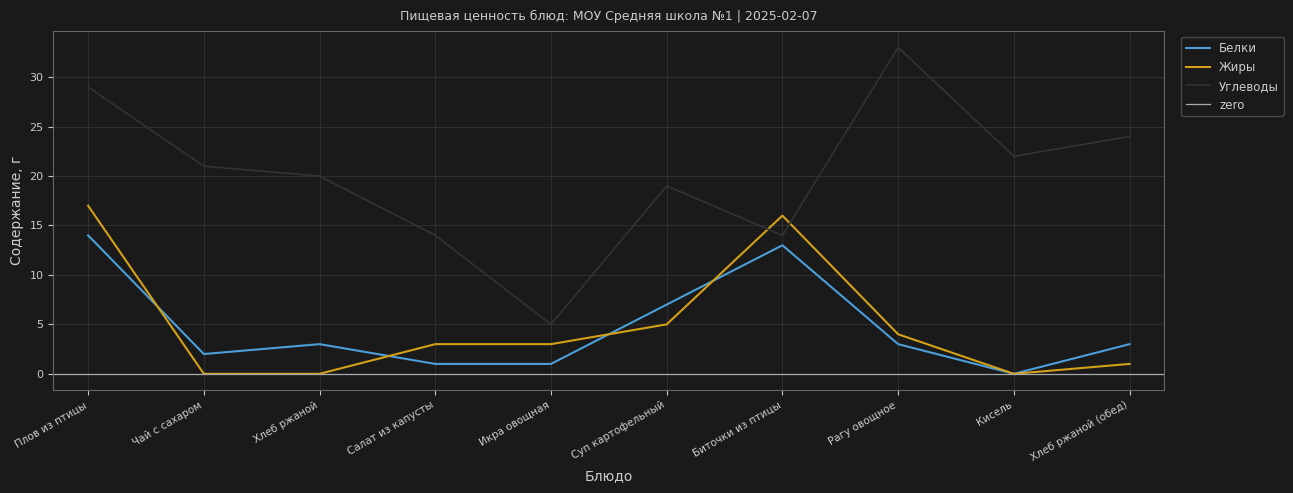

What are all the series names shown in the legend?

Белки, Жиры, Углеводы